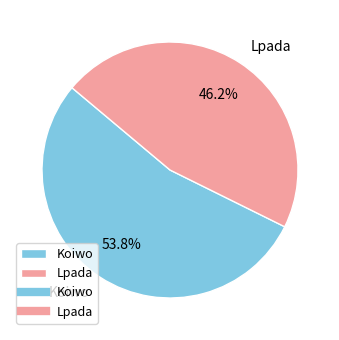

Which category accounts for the majority?

Koiwo